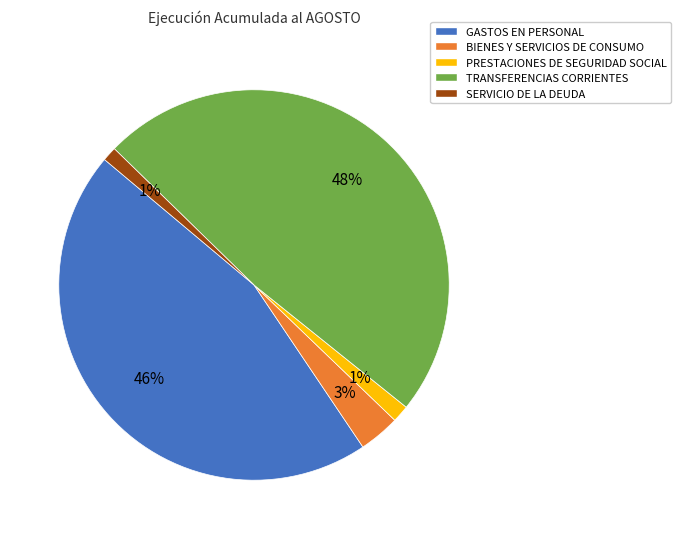

To the nearest percent, what is the average slice percentage?

20%